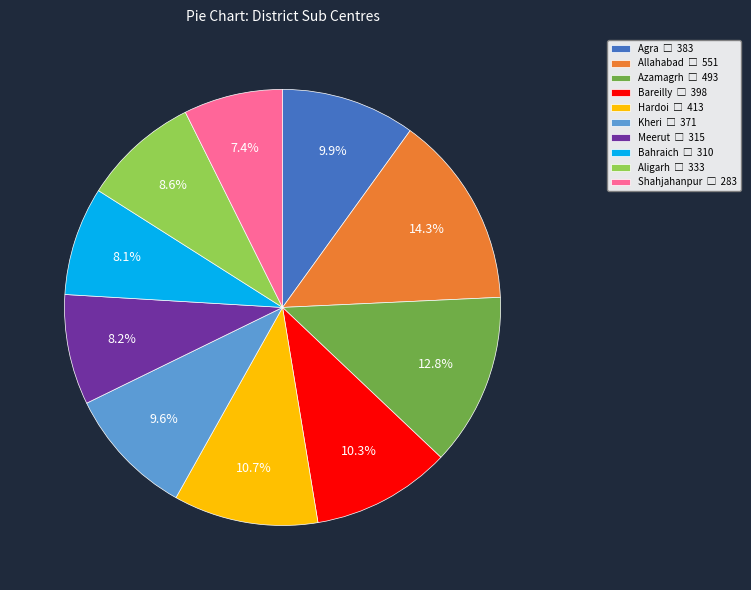

What percentage is the Kheri slice, to the nearest percent?

10%